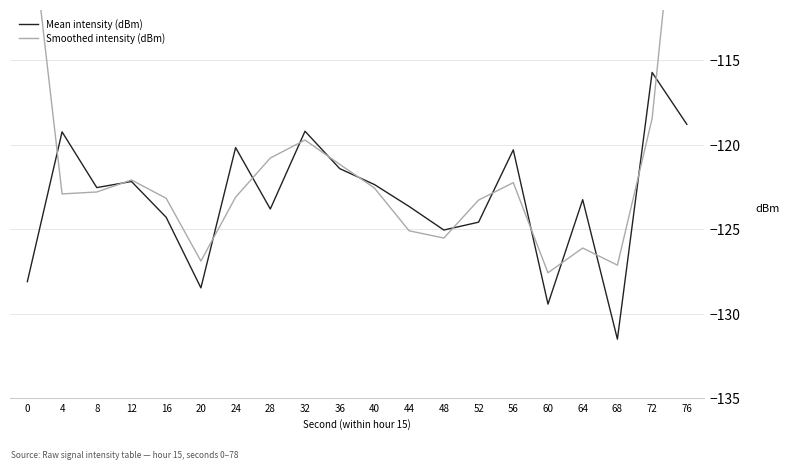

At how many categories does at least one series exceed -123?

12